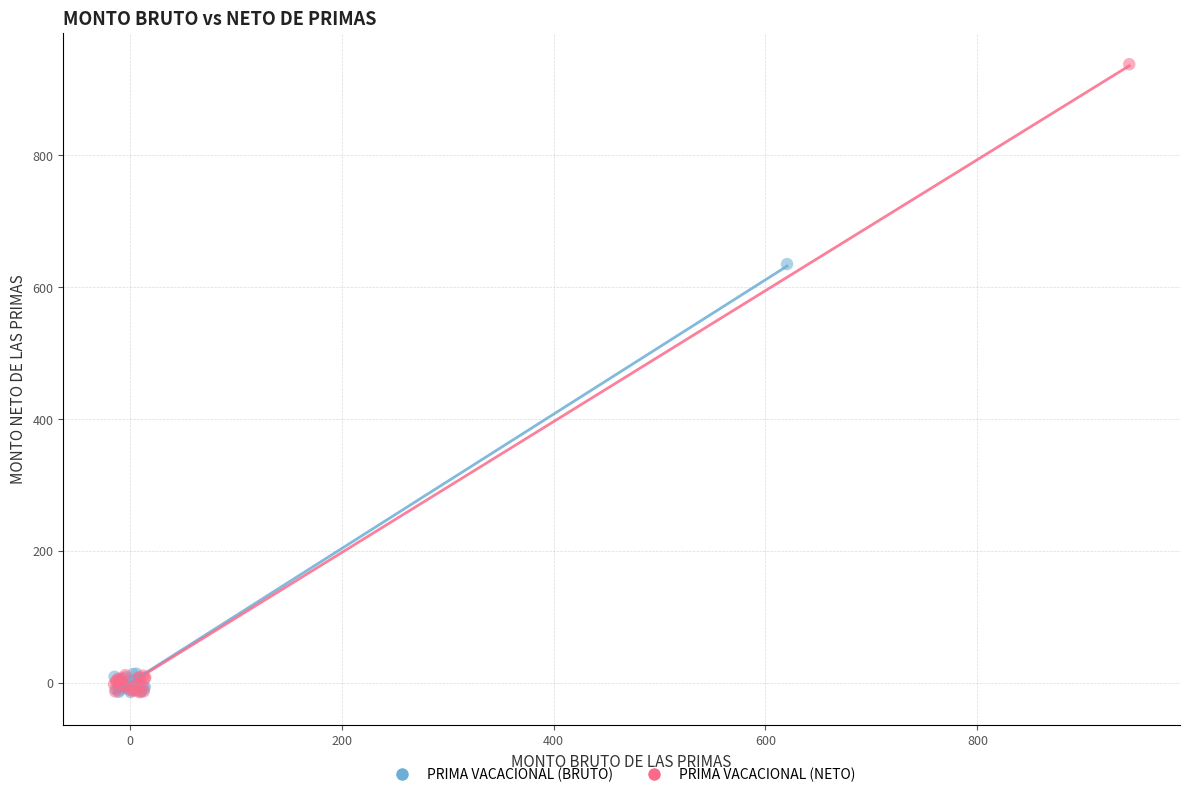

Which series has the widest spread of Y values?

PRIMA VACACIONAL (NETO)